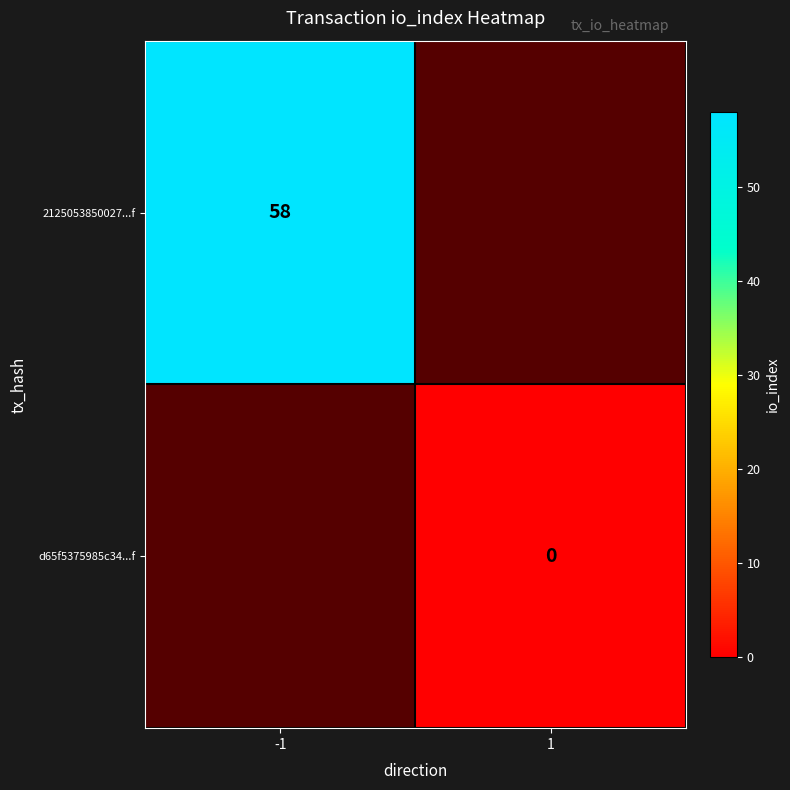

The value of 2125053850027...f at -1 is 101. True or false?

False